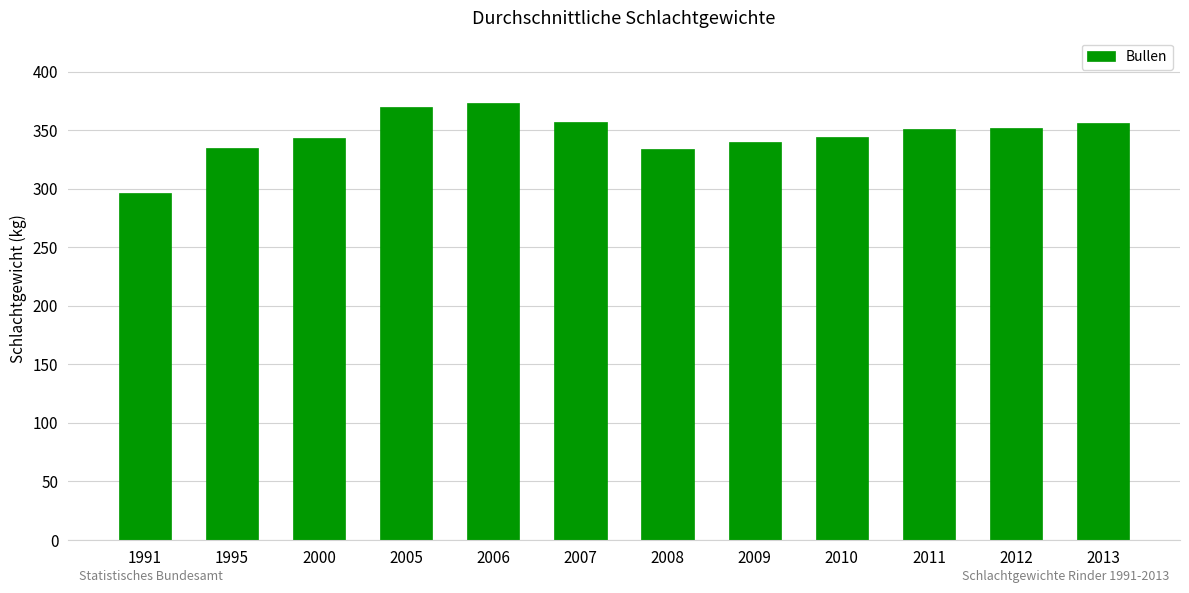

What is the ratio of the value at 2012 to the value at 2005?

1.0